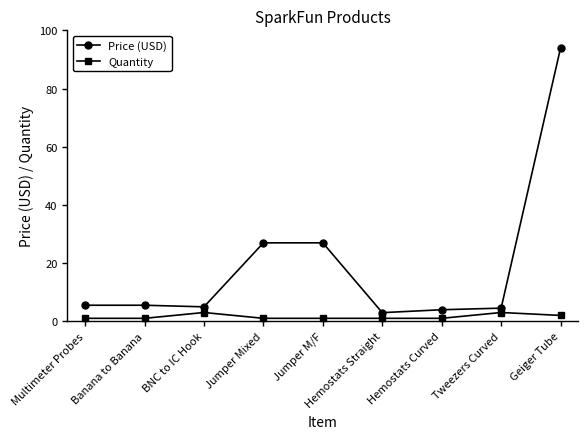

Does the chart have visible grid lines?

No